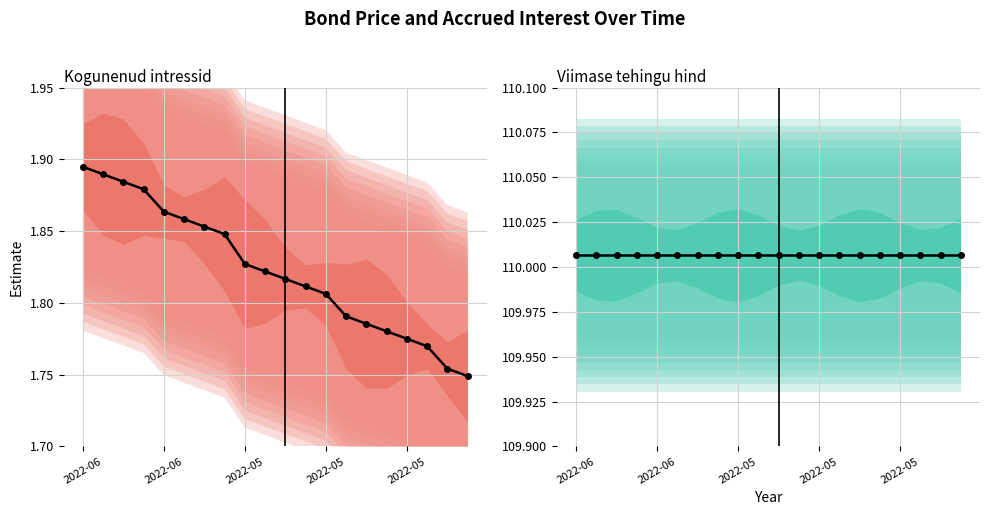

Reading right to left, what are all the values shown in this chart?

Kogunenud intressid: 1.7	1.8	1.8	1.8	1.8	1.8	1.8	1.8	1.8	1.8	1.8	1.8	1.8	1.9	1.9	1.9	1.9	1.9	1.9	1.9
Viimase tehingu hind: 110.0	110.0	110.0	110.0	110.0	110.0	110.0	110.0	110.0	110.0	110.0	110.0	110.0	110.0	110.0	110.0	110.0	110.0	110.0	110.0